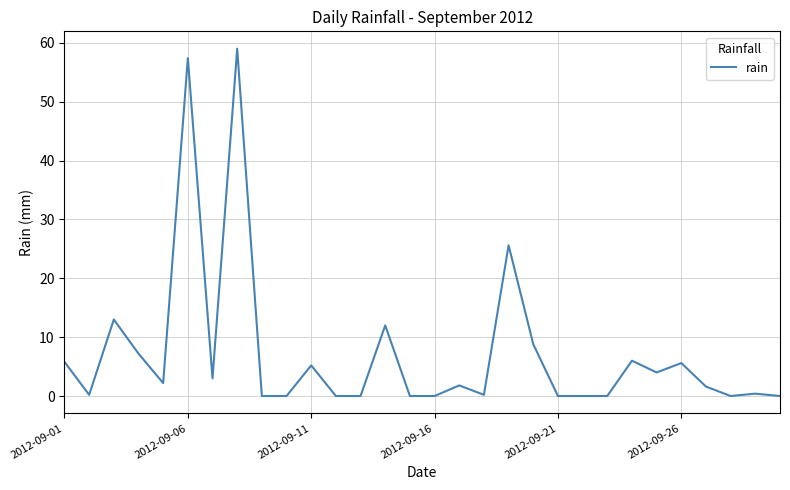

What is the difference between the maximum and minimum values?

59.0